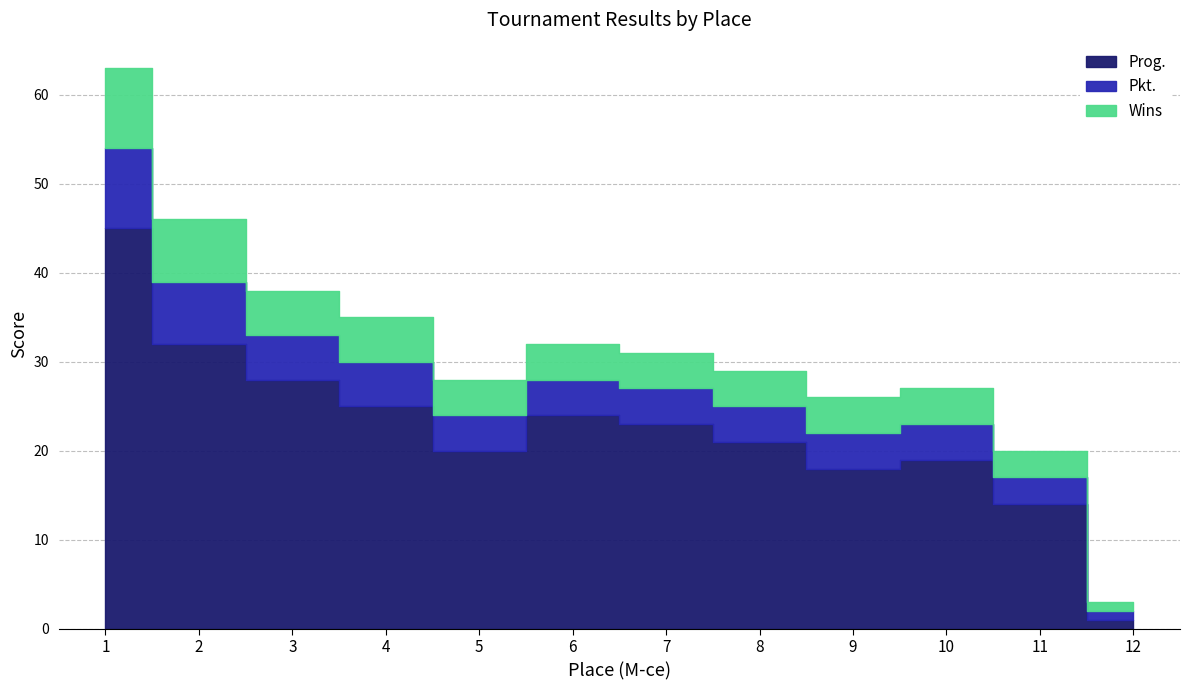

True or false: Pkt. and Prog. intersect in this chart.

False